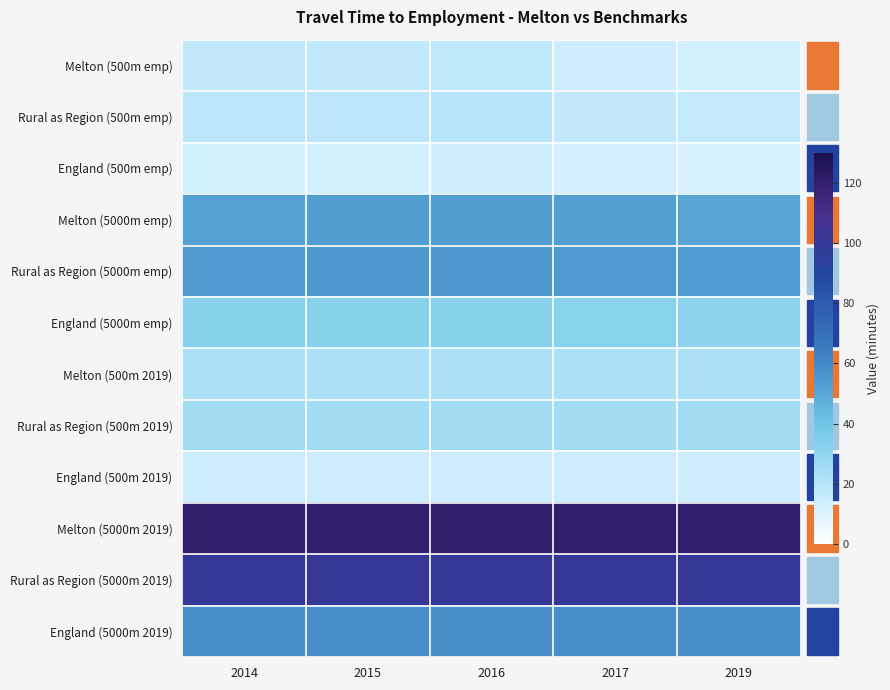

What is the total value across all series at 2016?

533.0